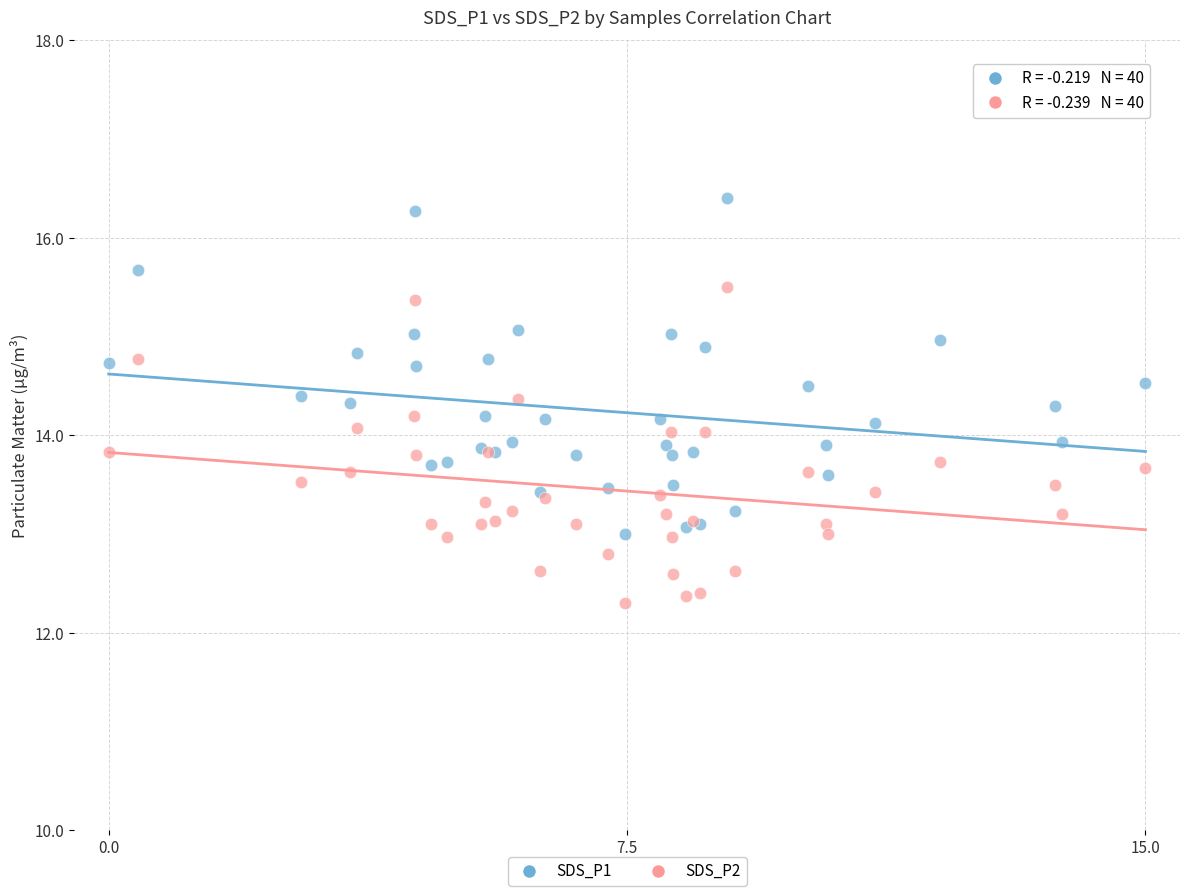

Which series contains the highest Y value?

SDS_P1